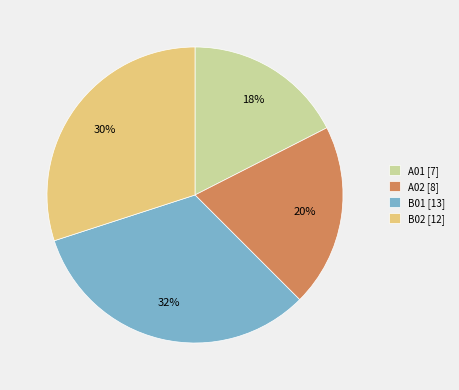

How many segments does this pie chart have?

4